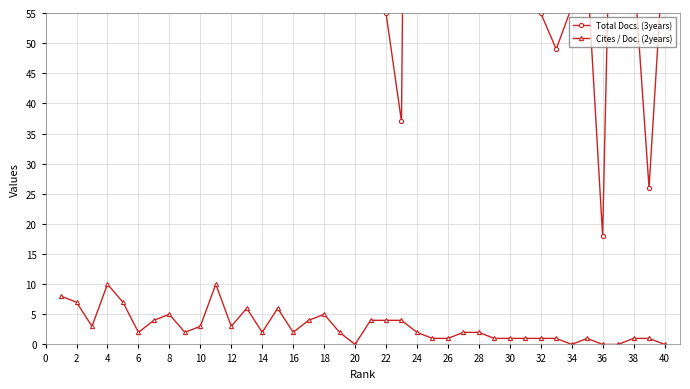

How many values in the Cites / Doc. (2years) series exceed 2?

17